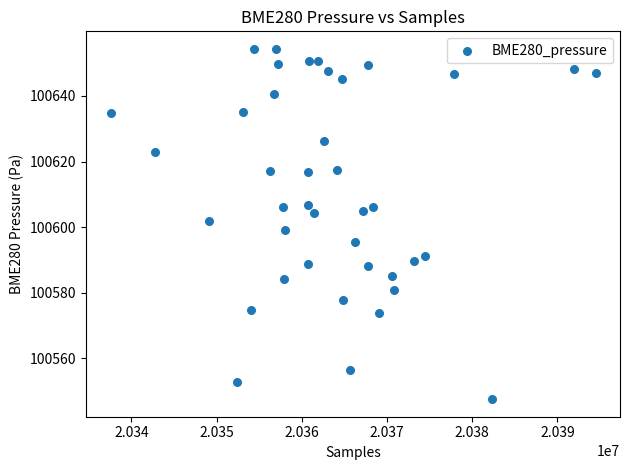

What is the range of Y values (max minus min)?

106.8